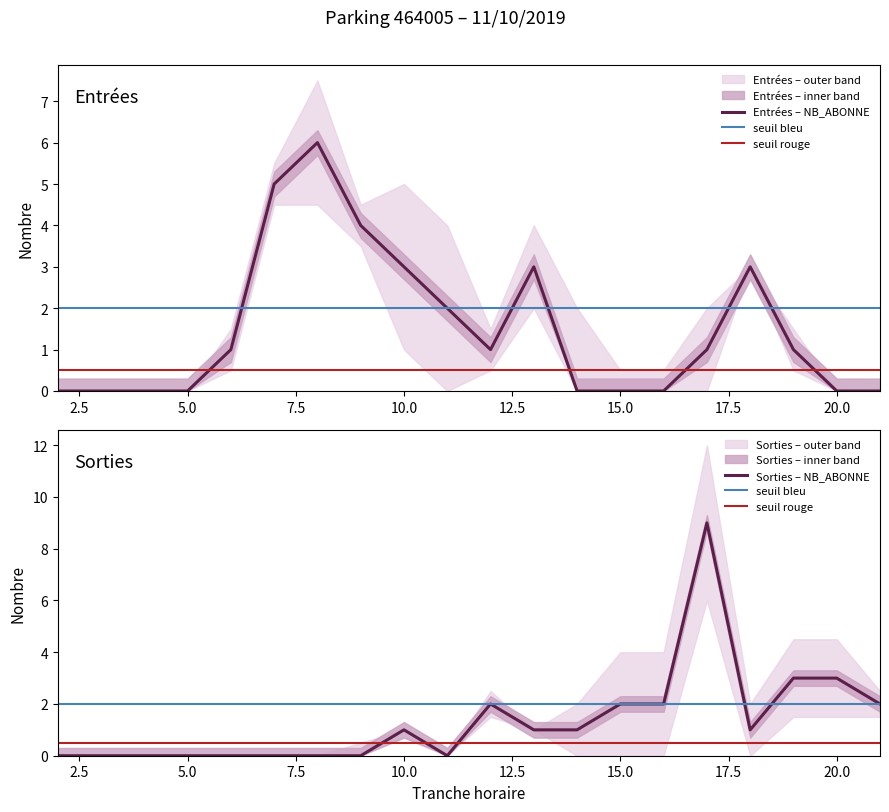

True or false: ENTREES_NB_ABONNE and SORTIES_NB_ABONNE cross at least once.

True